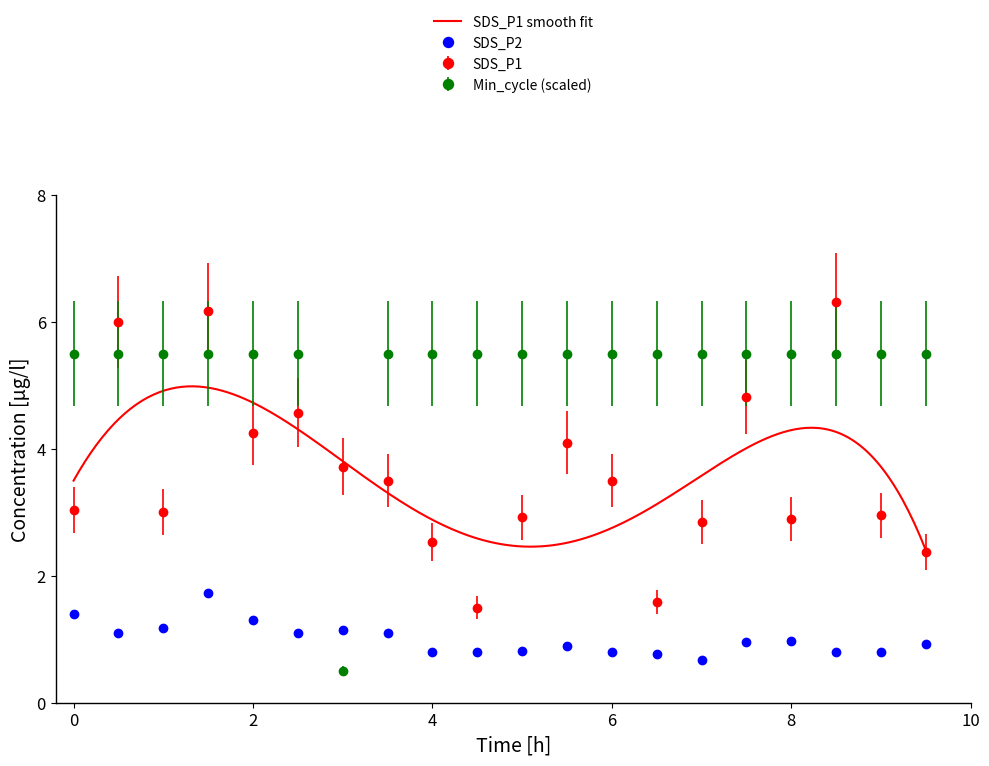

Which has a higher value, 02:30 or 08:30?

08:30